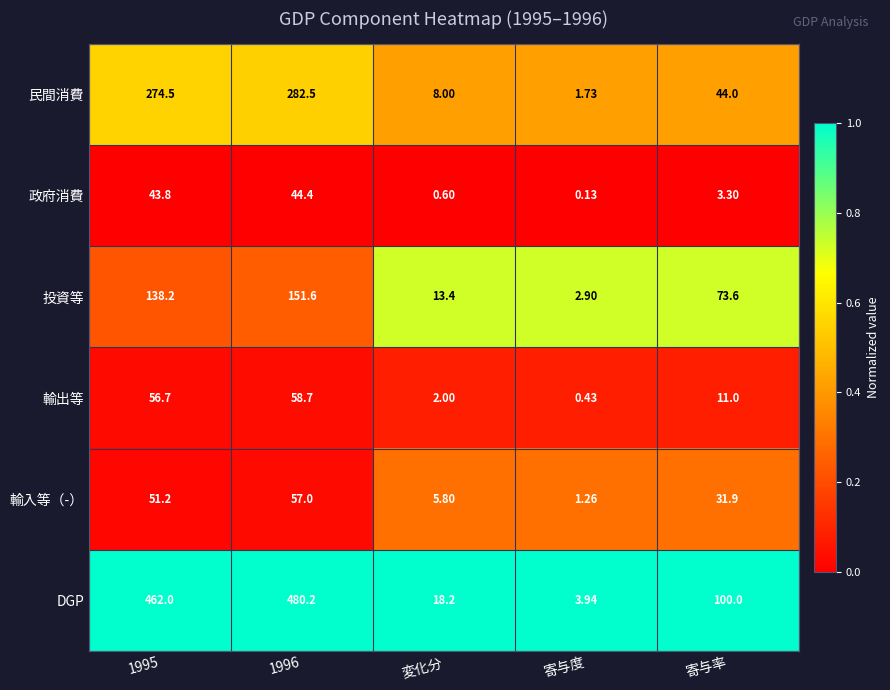

Is the value of 民間消費 at 1995 greater than the value of DGP at 1996?

No